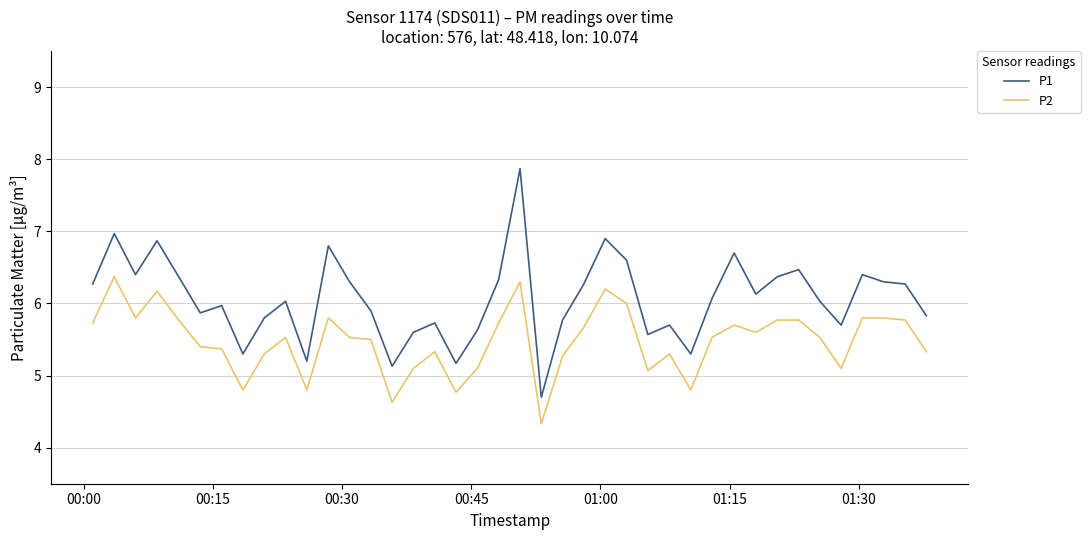

List the series in order of their overall mean, lowest first.

P2, P1